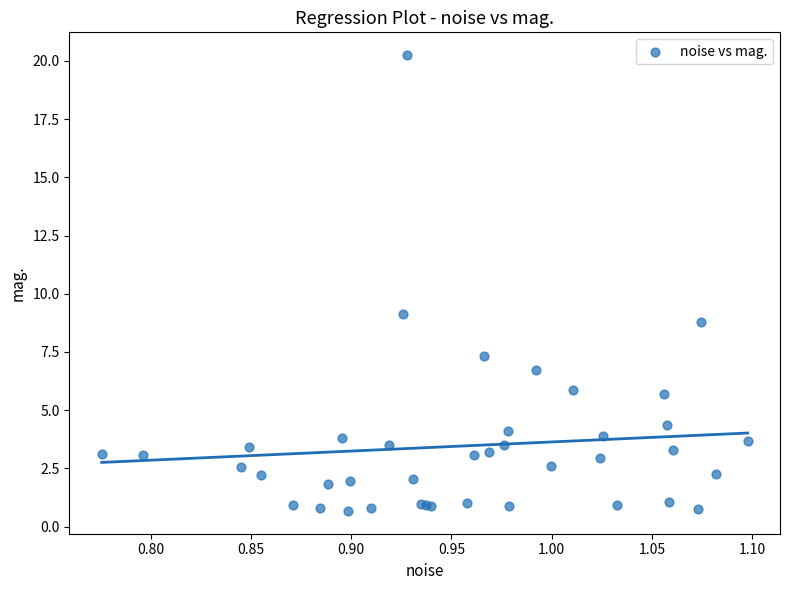

What Y value in the scatter plot is closest to 10?

9.1